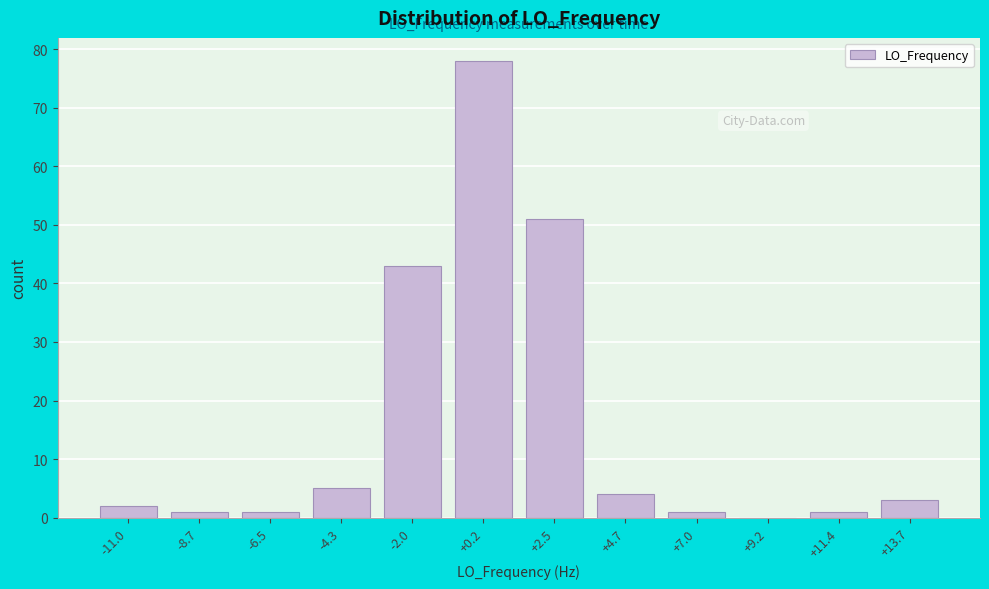

Reading right to left, extract all data points from this chart.

+13.7=3	+11.4=1	+9.2=0	+7.0=1	+4.7=4	+2.5=51	+0.2=78	-2.0=43	-4.3=5	-6.5=1	-8.7=1	-11.0=2